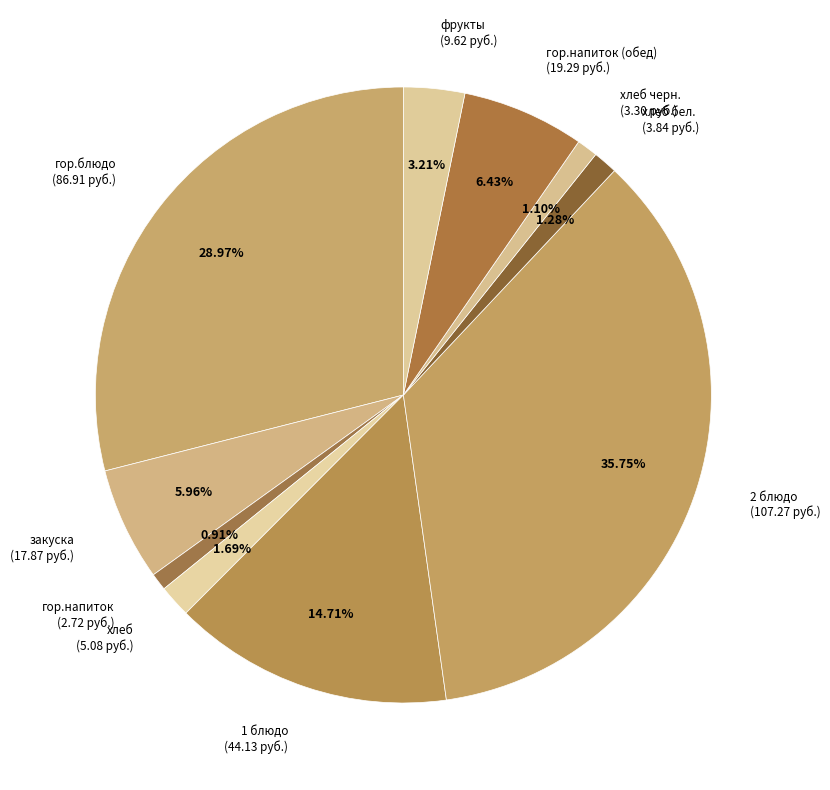

Do 1 блюдо and гор.блюдо together represent more than half of the pie?

No